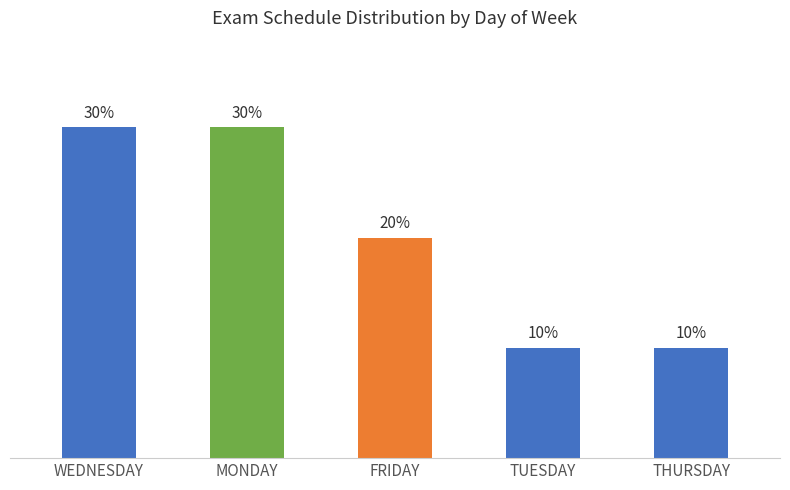

Are the bars horizontal?

No